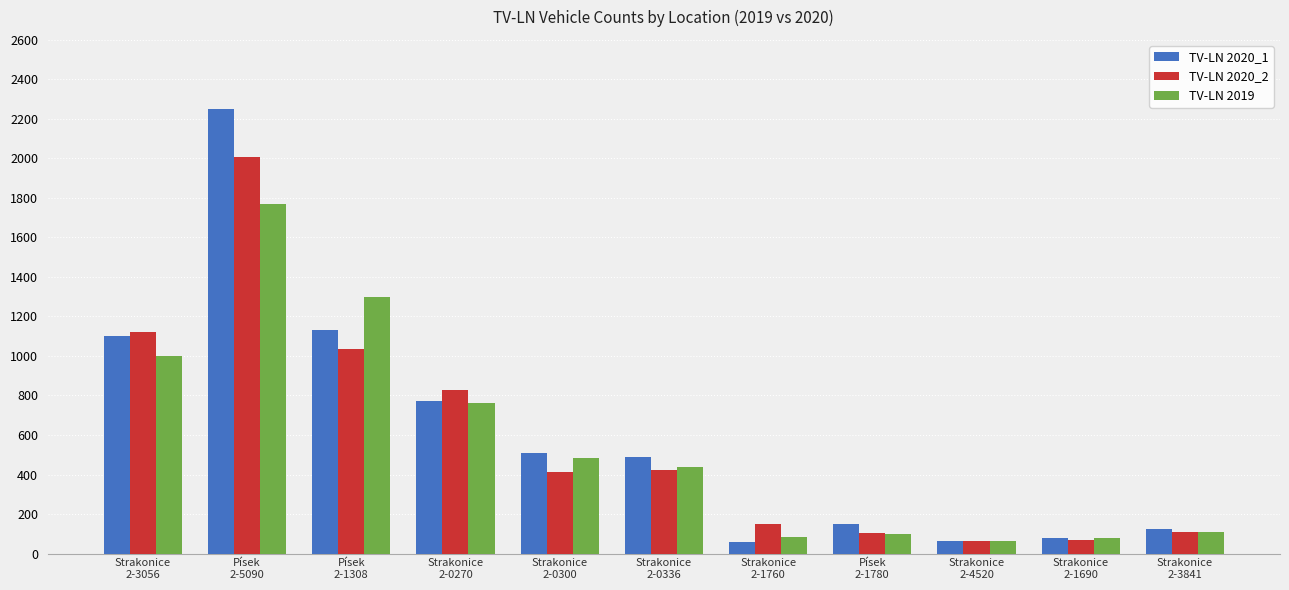

How many data points does each series have?

11